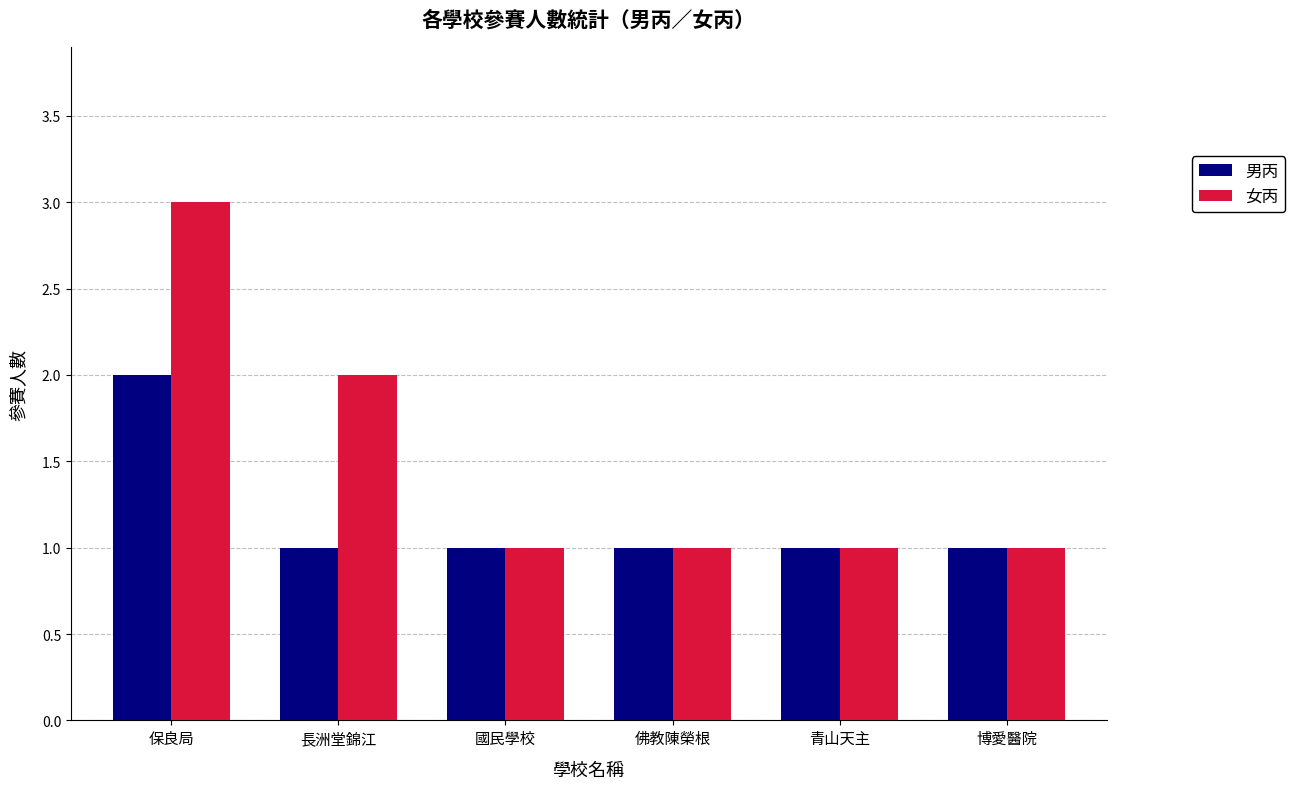

List the series in order of their peak value, lowest first.

男丙, 女丙